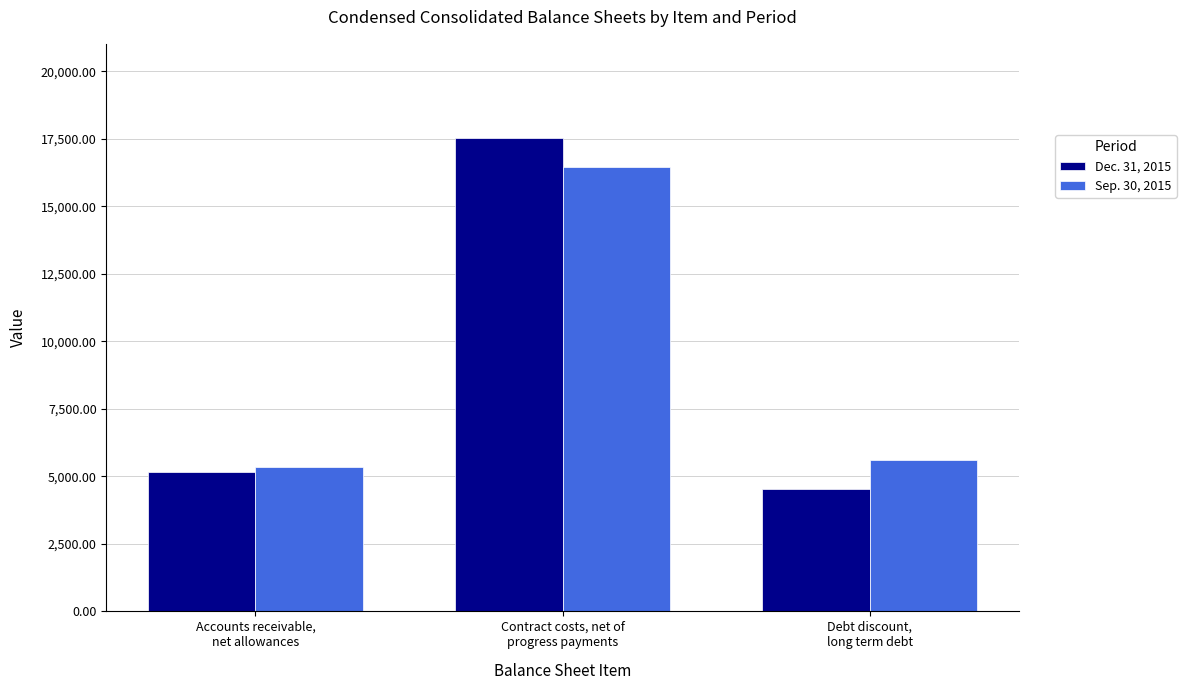

Does the chart contain any negative values?

No